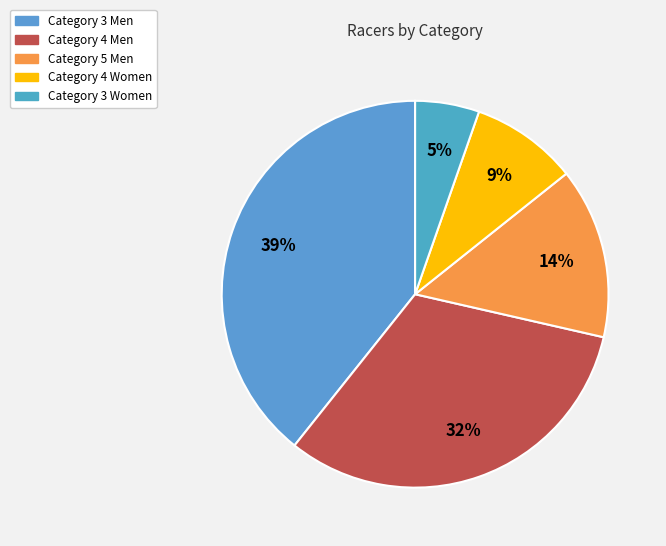

Is the sum of Category 4 Women and Category 5 Men greater than half?

No